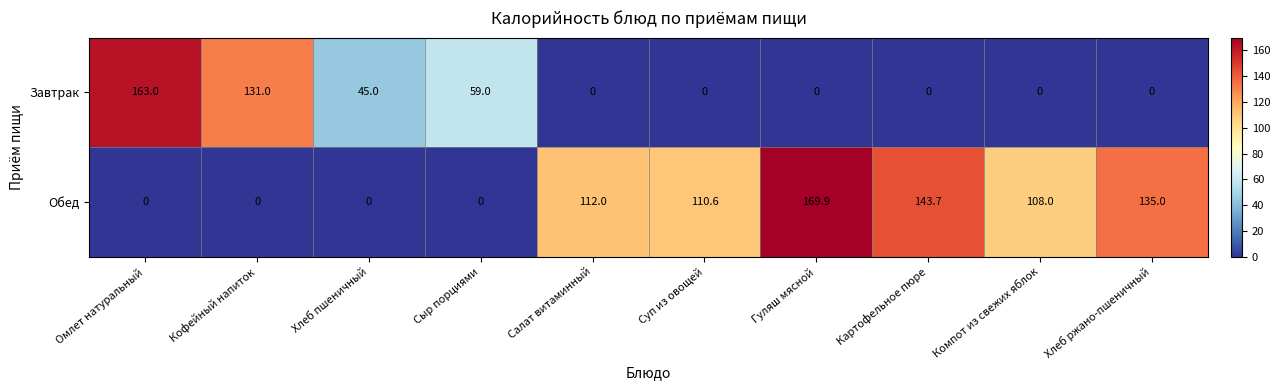

What is the total value across all series at Хлеб ржано-пшеничный?

135.0